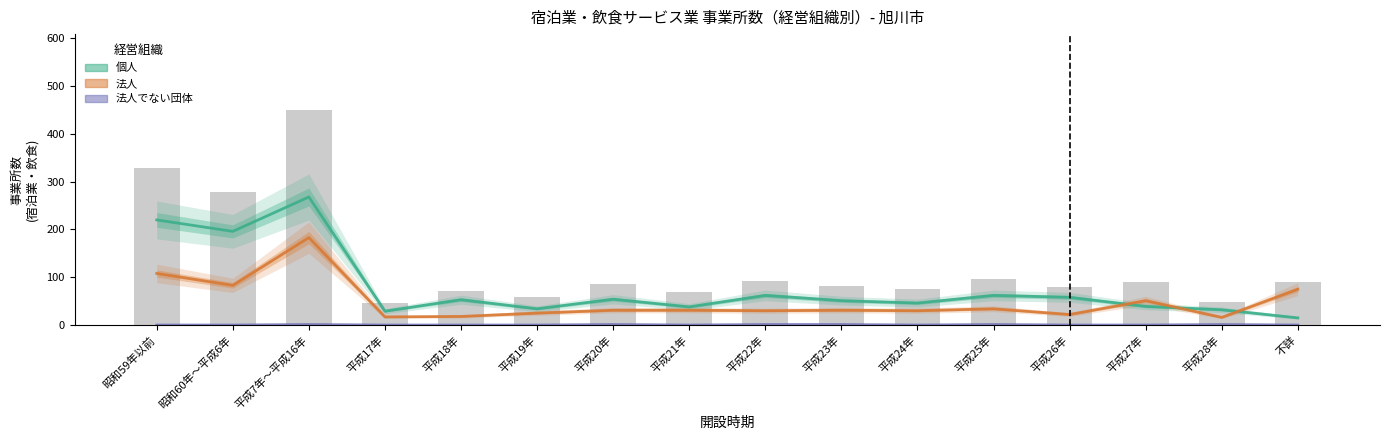

Which category has the highest value across all series?

平成7年～平成16年